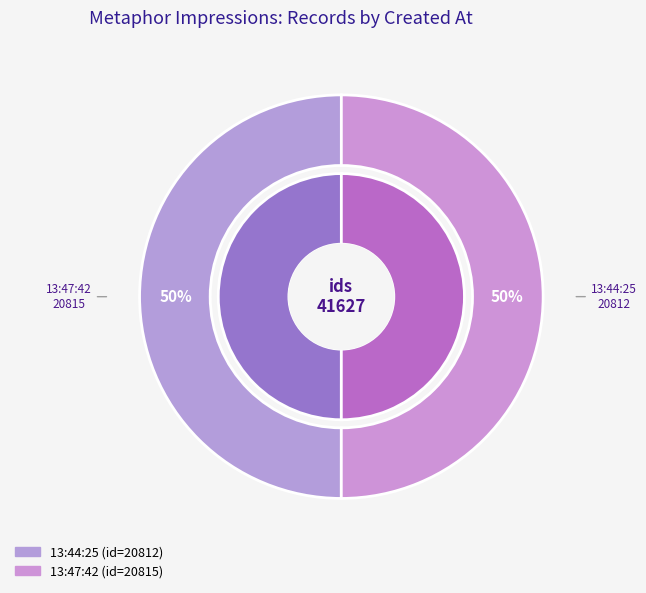

Between 2013-06-17 13:44:25 UTC and 2013-06-17 13:47:42 UTC, which is larger?

2013-06-17 13:47:42 UTC